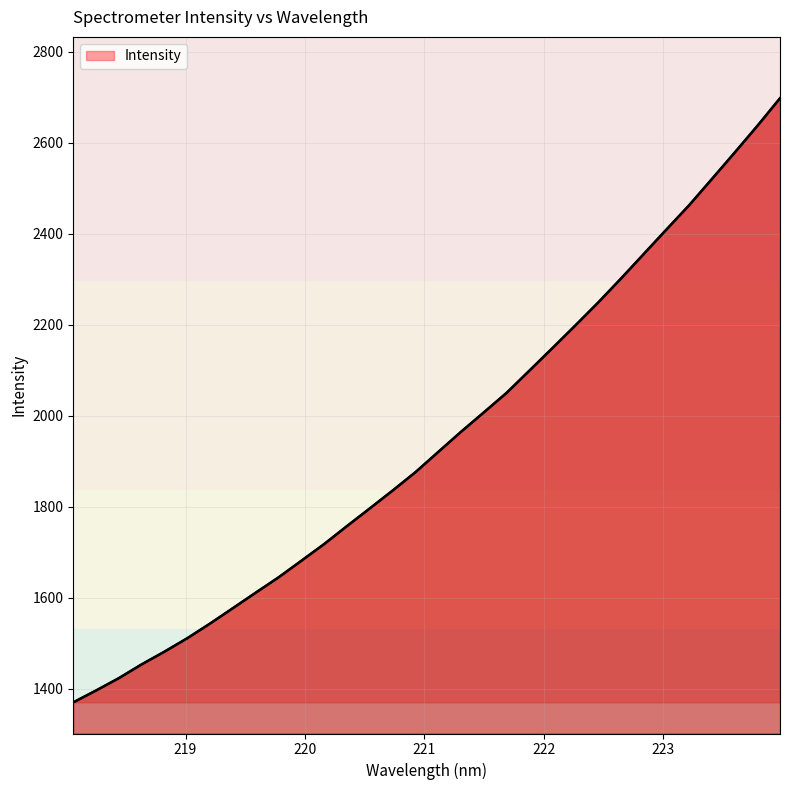

What is the difference between the maximum and minimum values?

1328.1